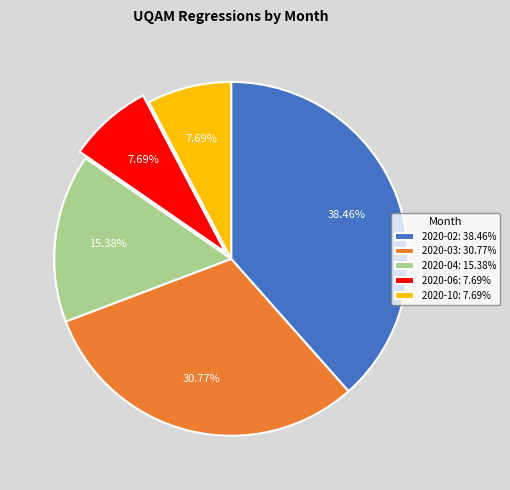

Which has a higher value, 2020-06 or 2020-02?

2020-02